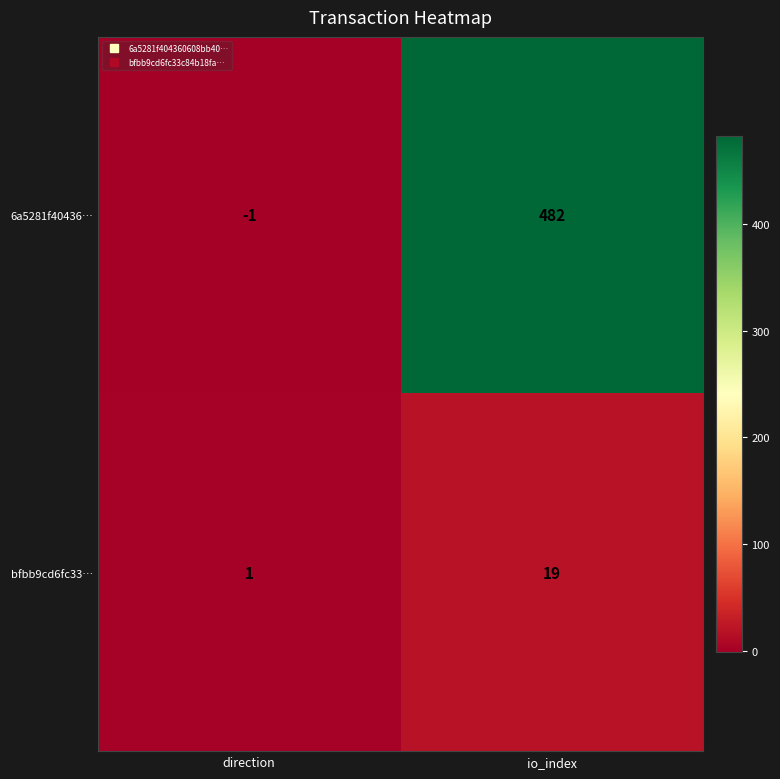

What is the sum of the 6a5281f40436… values at direction and io_index?

481